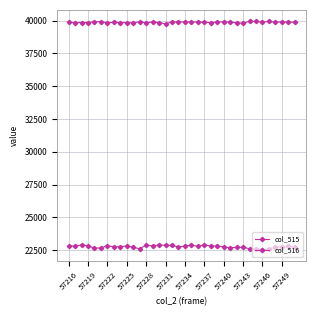

Is this an area chart (filled region under the line)?

No